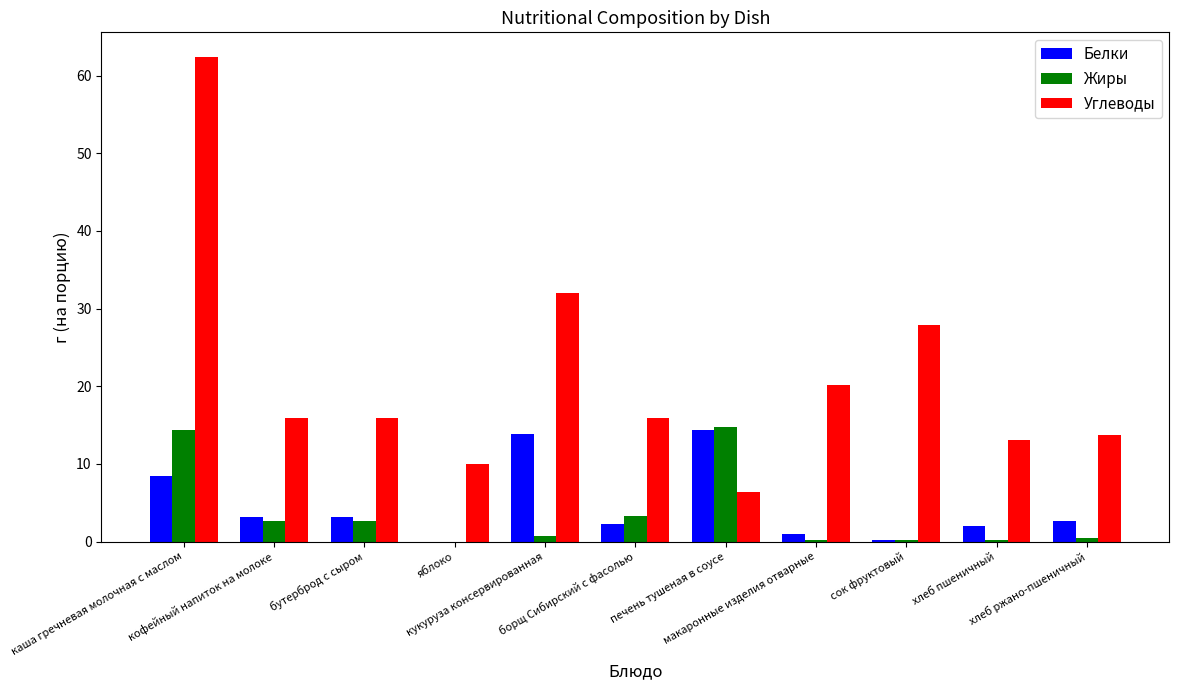

How many data points does each series have?

11